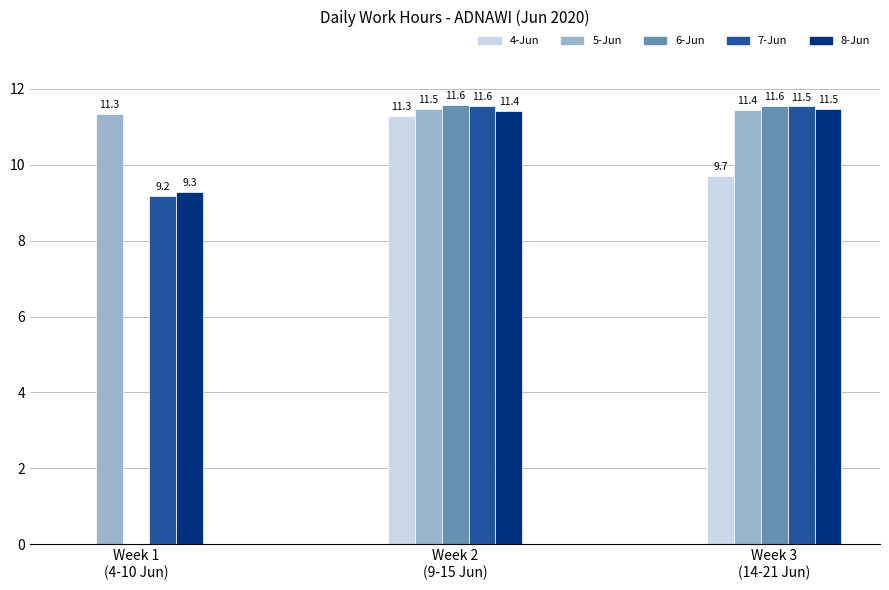

Does the chart contain stacked bars?

No